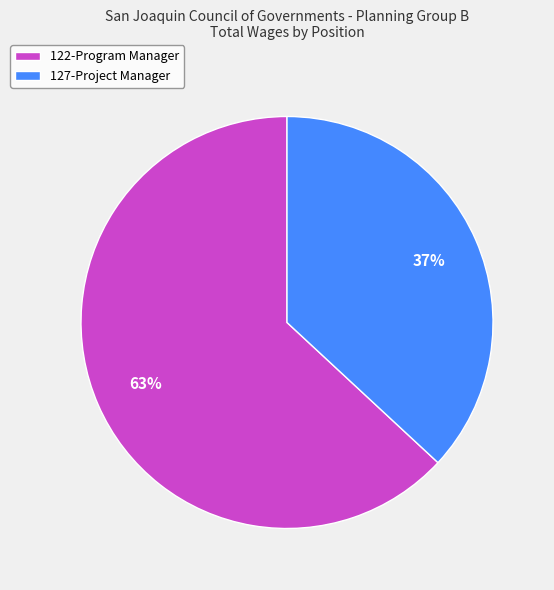

Which has a higher value, 122-Program Manager or 127-Project Manager?

122-Program Manager